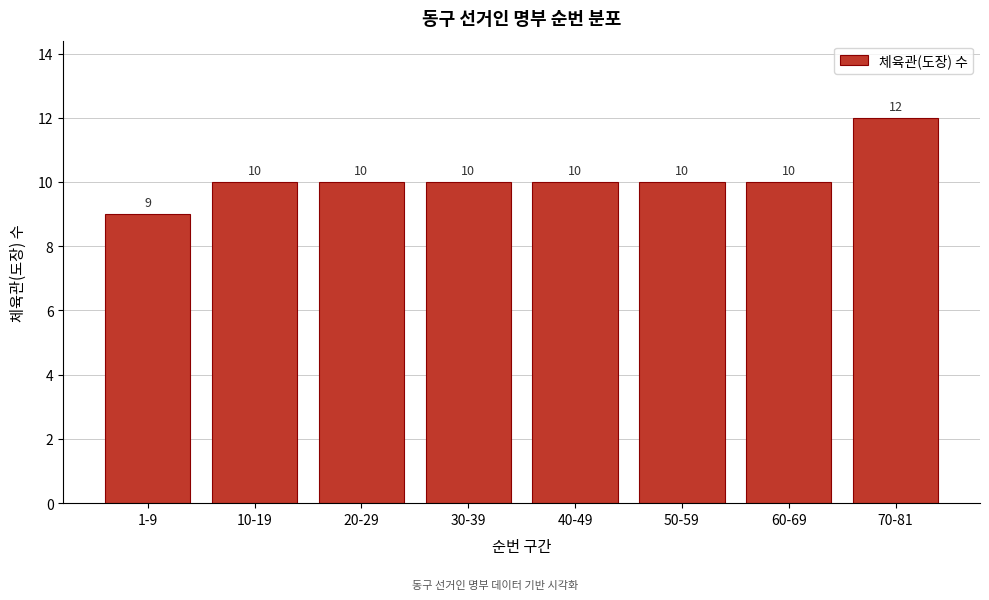

Reading left to right, extract all data points from this chart.

1-9=9	10-19=10	20-29=10	30-39=10	40-49=10	50-59=10	60-69=10	70-81=12